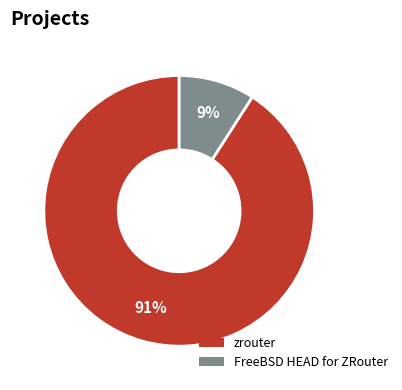

True or false: zrouter accounts for 86% of the total.

False